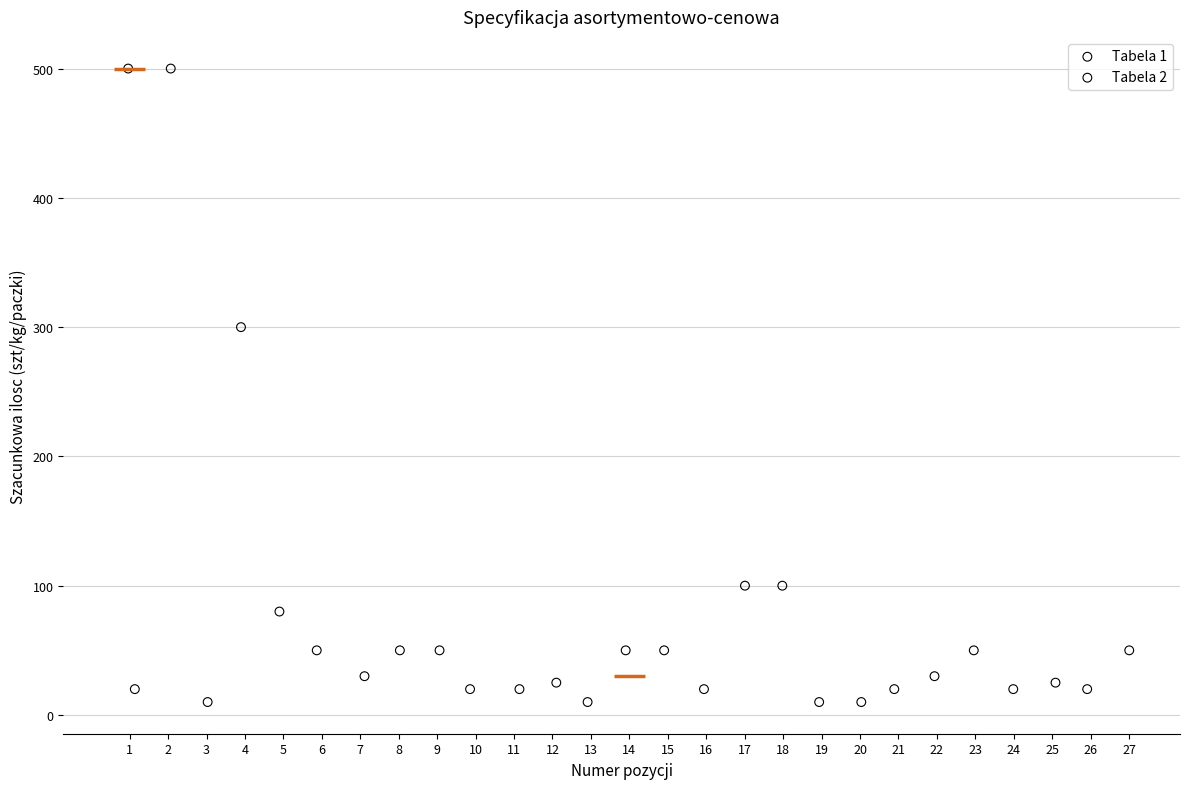

What are all the series names shown in the legend?

Tabela 1, Tabela 2